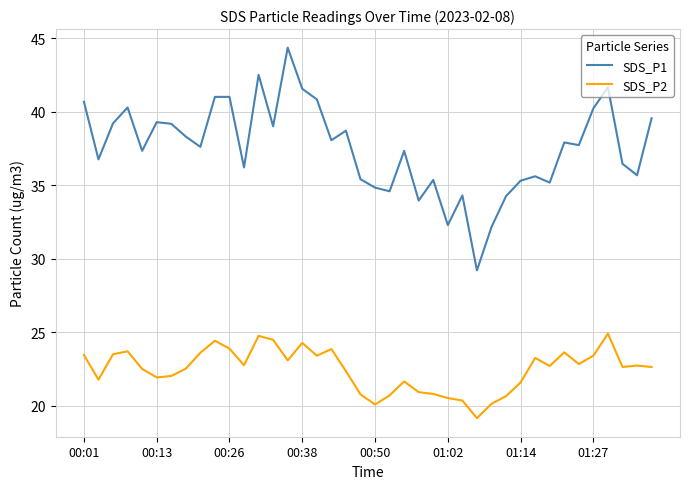

List the series in order of their overall mean, lowest first.

SDS_P2, SDS_P1